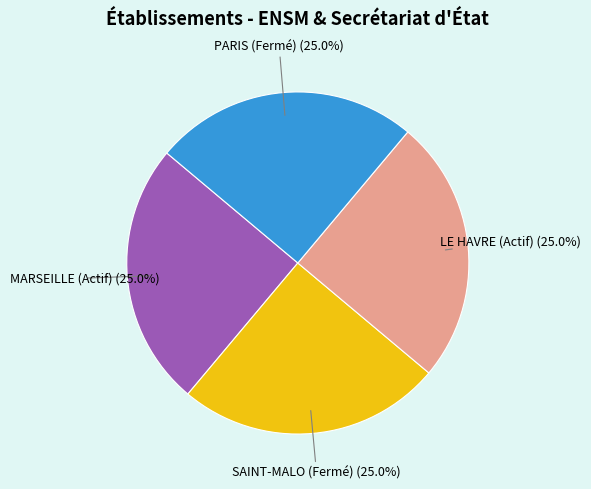

Combined, what portion of the pie is LE HAVRE (Actif) and MARSEILLE (Actif)?

50.0%